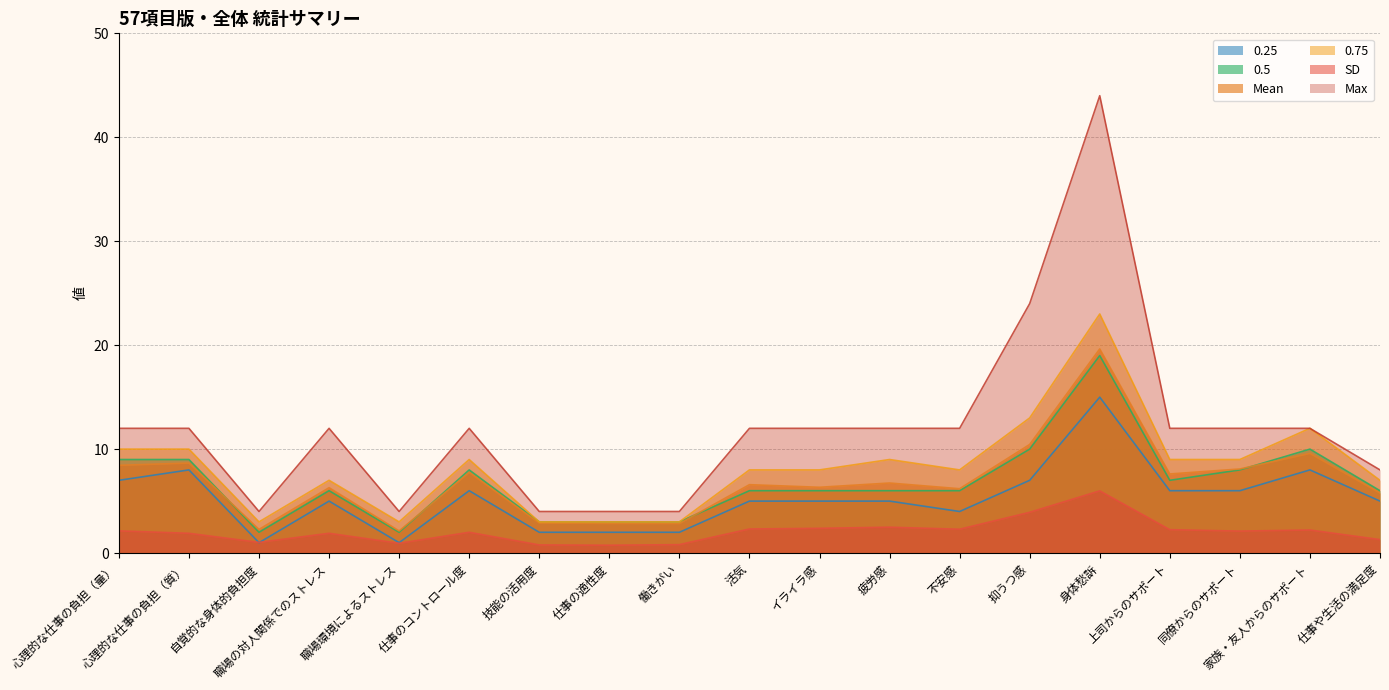

What are all the series names shown in the legend?

0.25, 0.5, Mean, 0.75, SD, Max